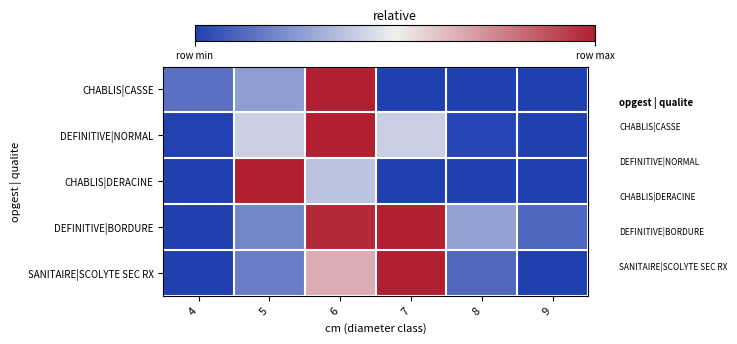

At which category is the sum across all series the highest?

6